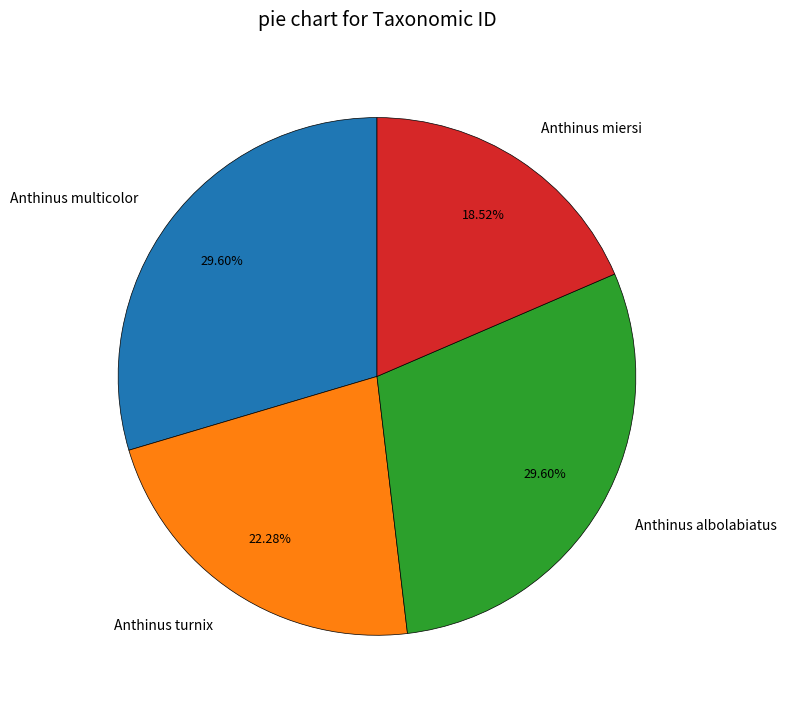

Is there any slice that represents more than half of the pie?

No